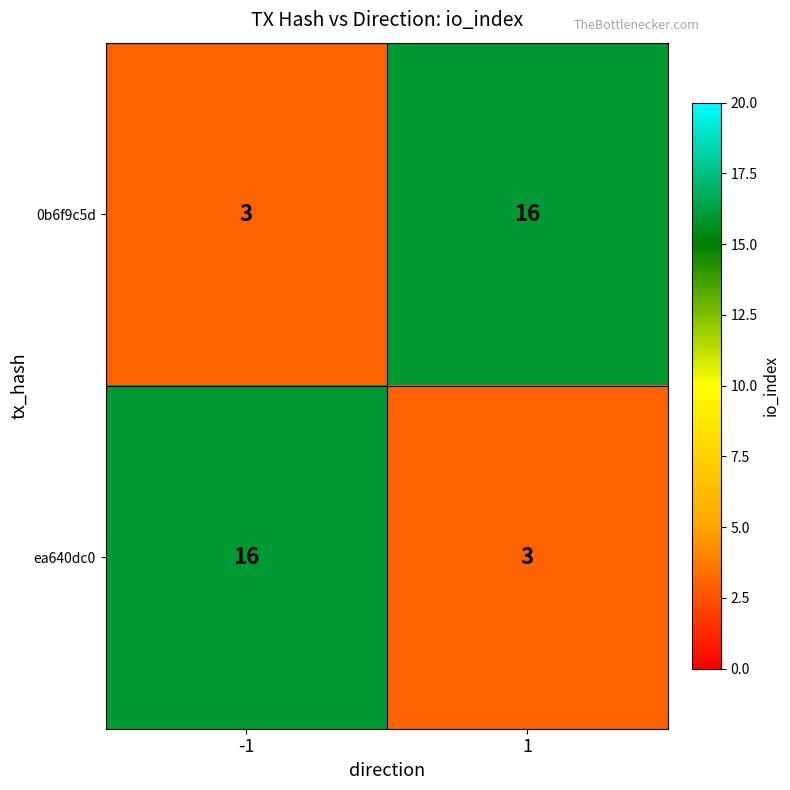

Reading left to right, list all the values displayed in this chart.

0b6f9c5d: 3	16
ea640dc0: 16	3